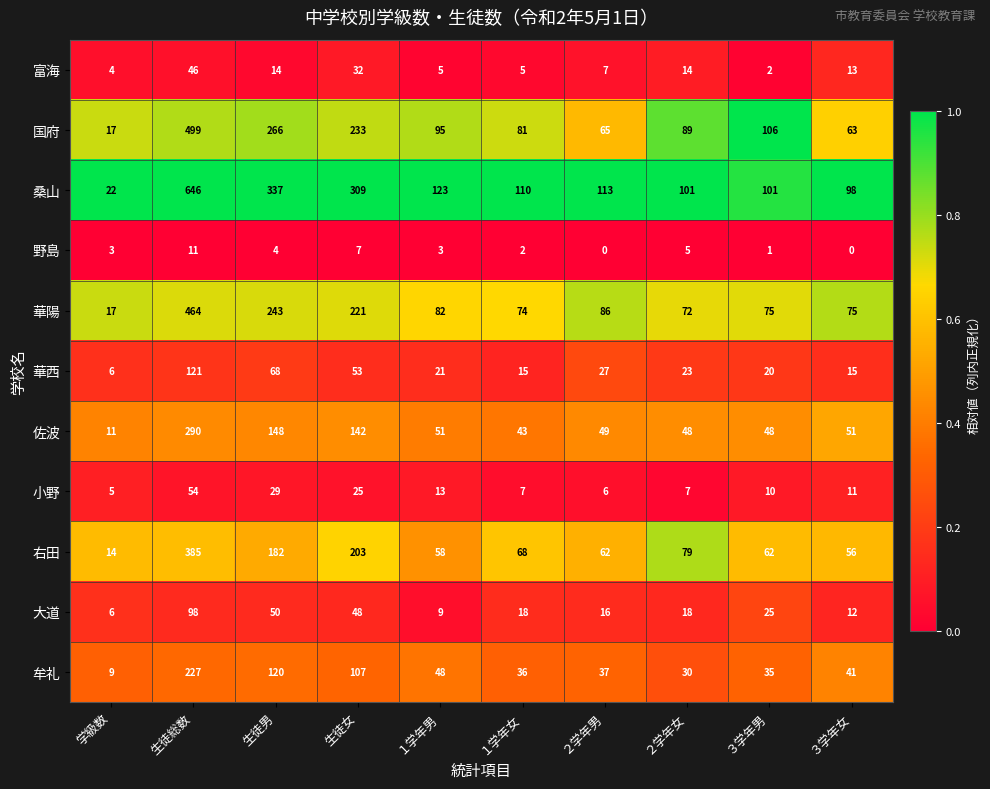

What is the difference between the maximum and second lowest values in the 華西 series?

106